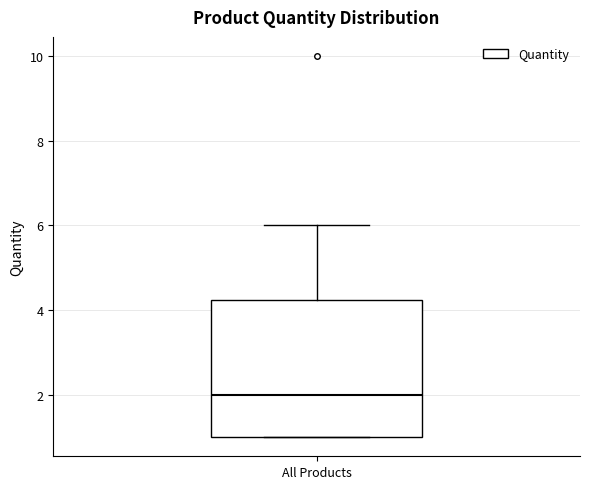

Where is the upper edge of the box for All Products on the y-axis? The values are not printed on the chart, so give them approximately, as read against the axis.

4.2